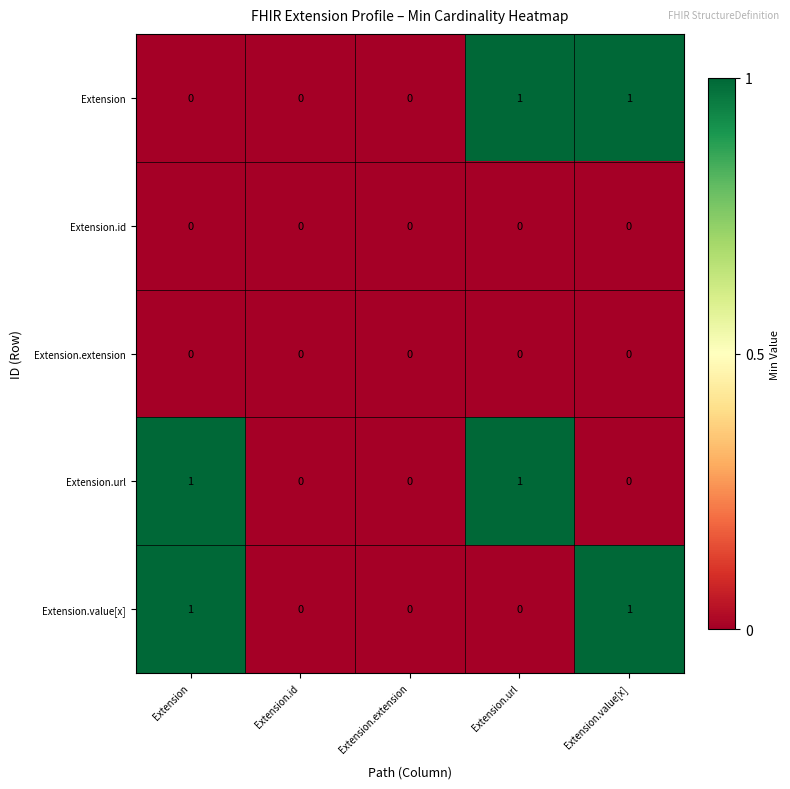

The Extension.id series shows 0 at Extension.url. True or false?

True